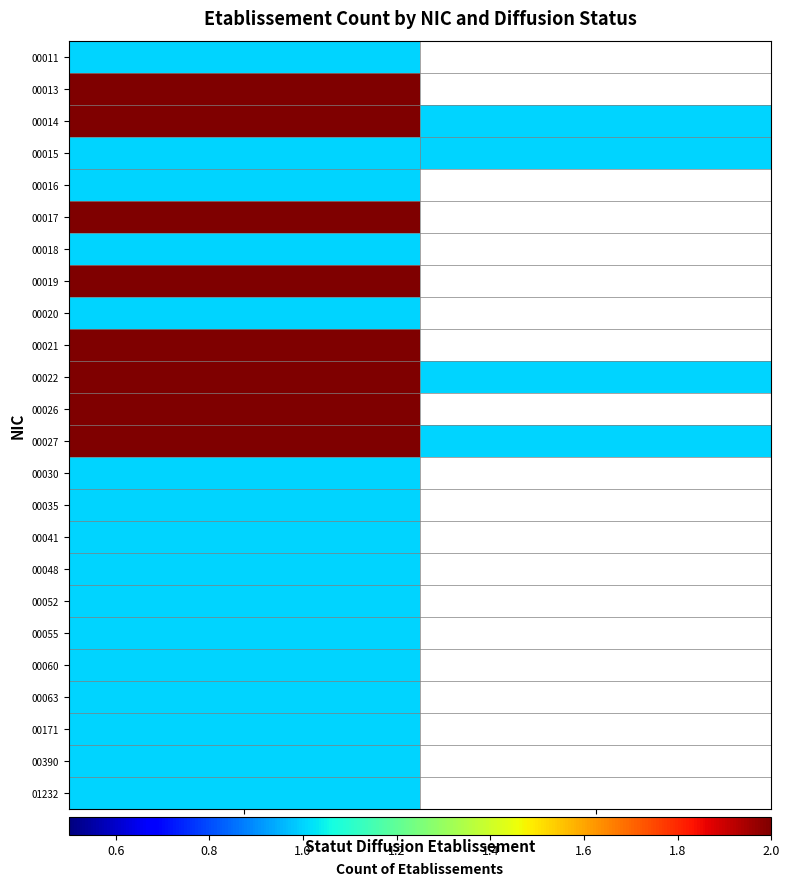

How many data points does each series have?

2